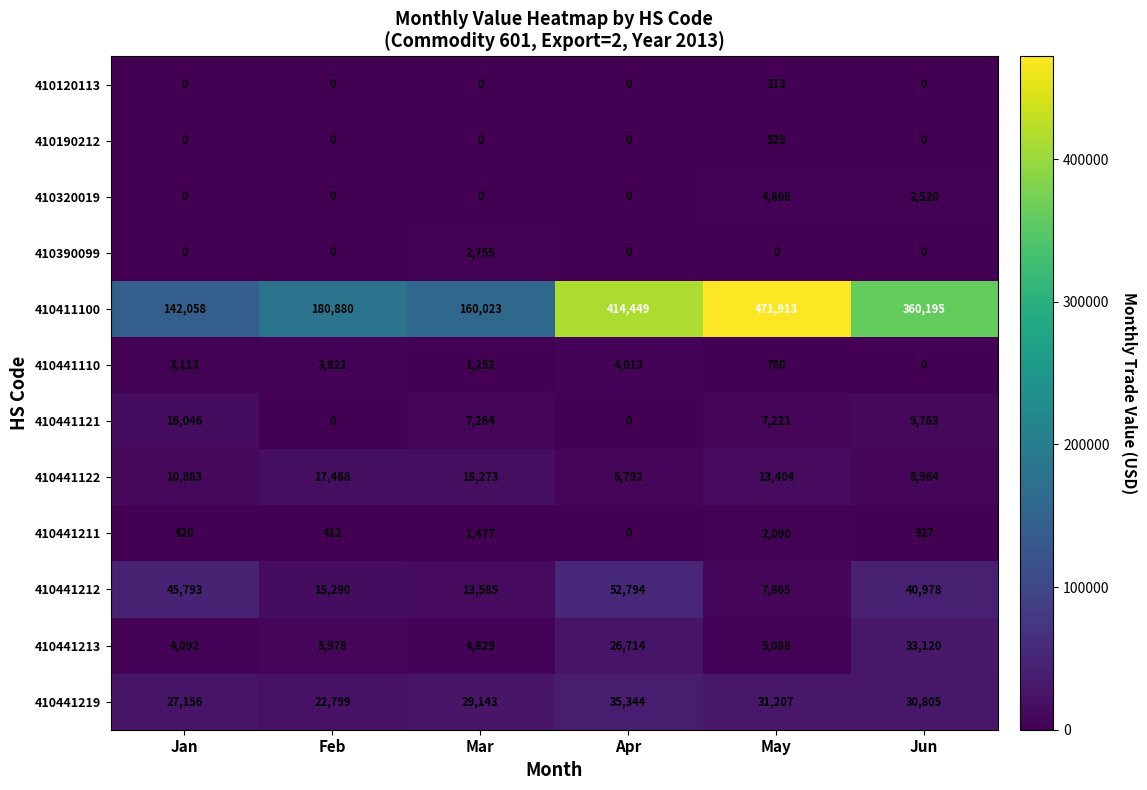

Which label corresponds to the largest value in the chart?

May